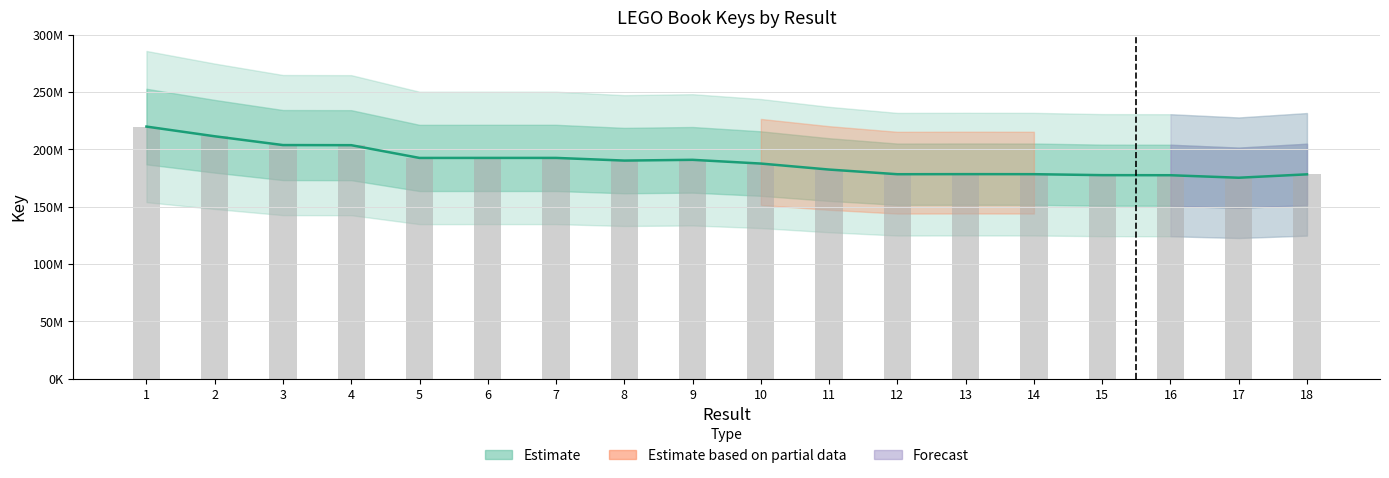

What is the value of the 8th bar from the left?

190136180